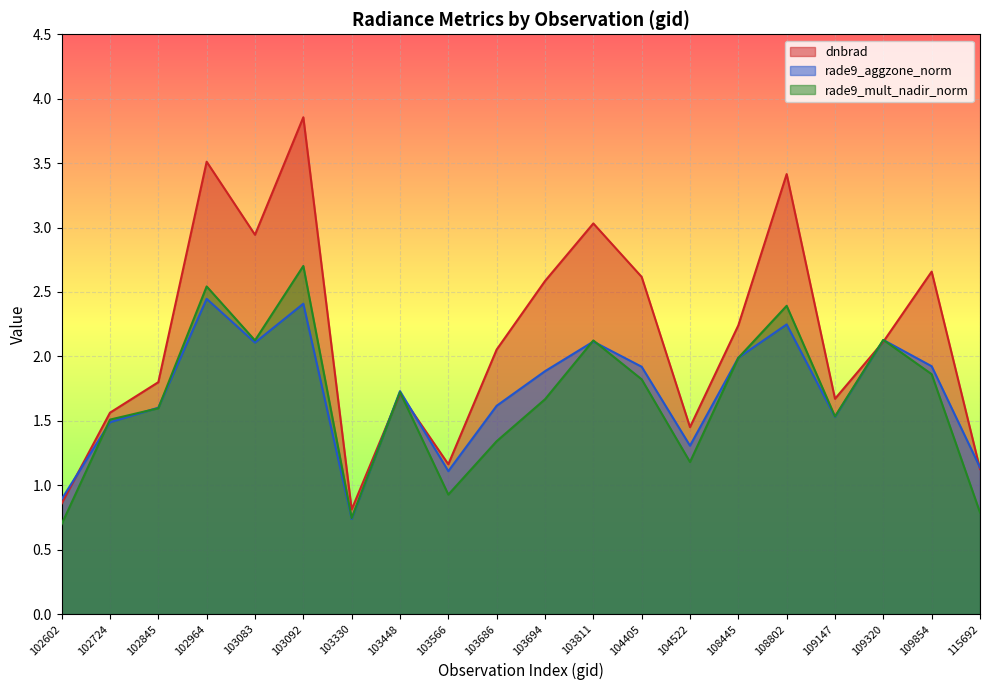

Where is the first local maximum for rade9_aggzone_norm?

102964